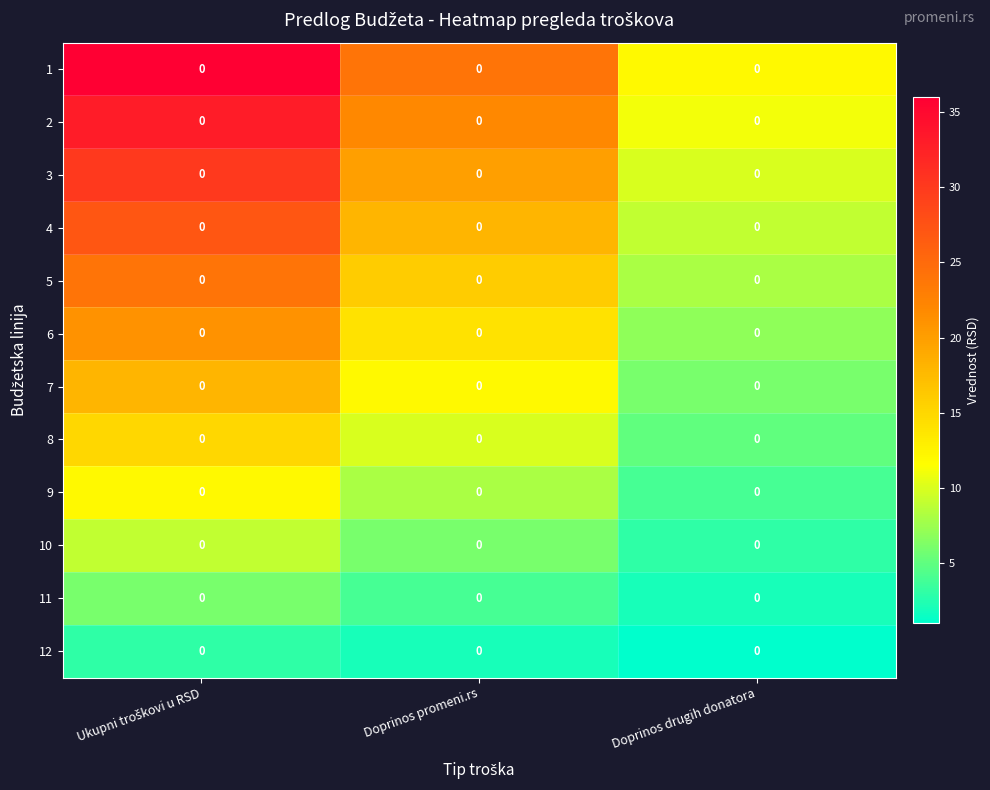

List the labels in order of 2 value, smallest first.

Doprinos drugih donatora, Doprinos promeni.rs, Ukupni troškovi u RSD